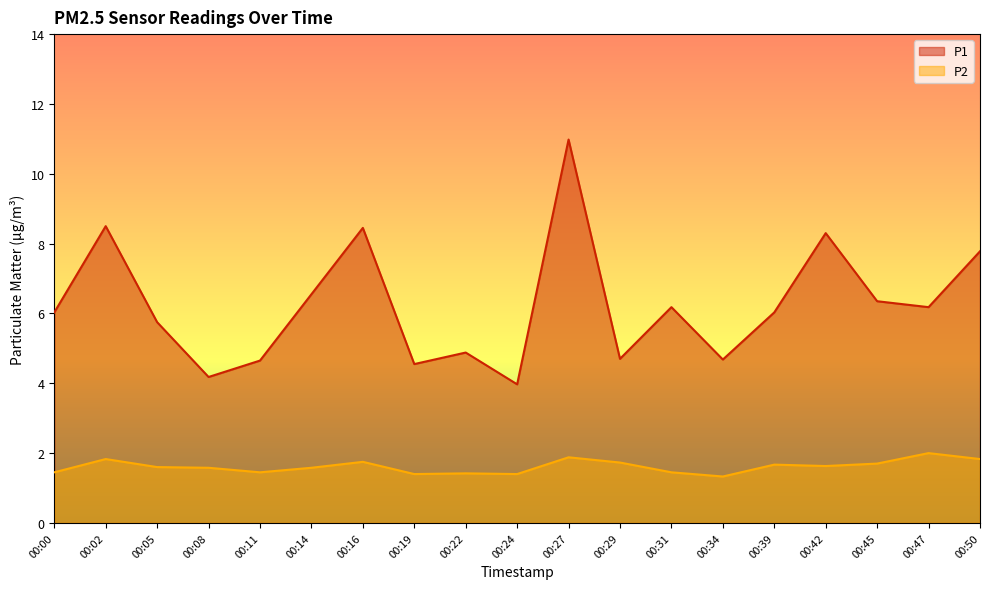

In P1, how many points are lower than both neighbors (excluding endpoints)?

6